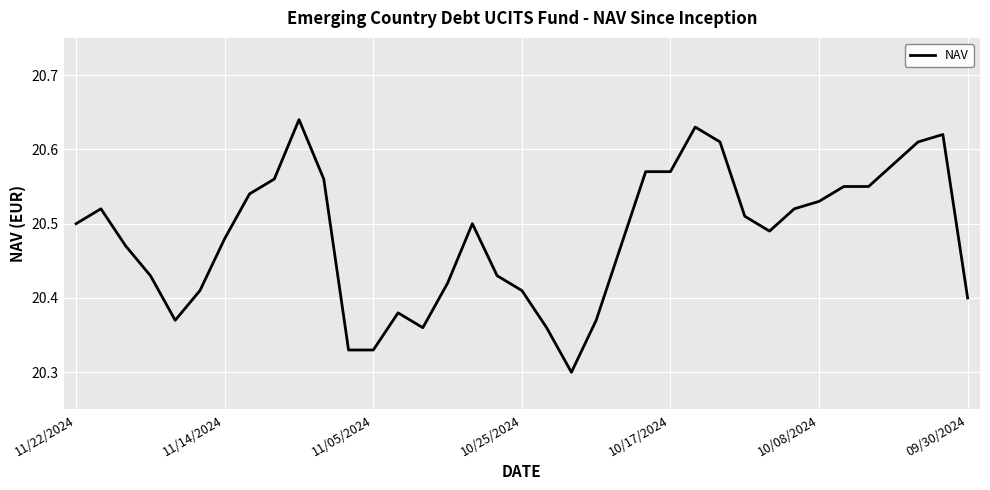

Reading left to right, transcribe all the data shown in this chart.

20.5	20.5	20.5	20.4	20.4	20.4	20.5	20.5	20.6	20.6	20.6	20.3	20.3	20.4	20.4	20.4	20.5	20.4	20.4	20.4	20.3	20.4	20.5	20.6	20.6	20.6	20.6	20.5	20.5	20.5	20.5	20.6	20.6	20.6	20.6	20.6	20.4